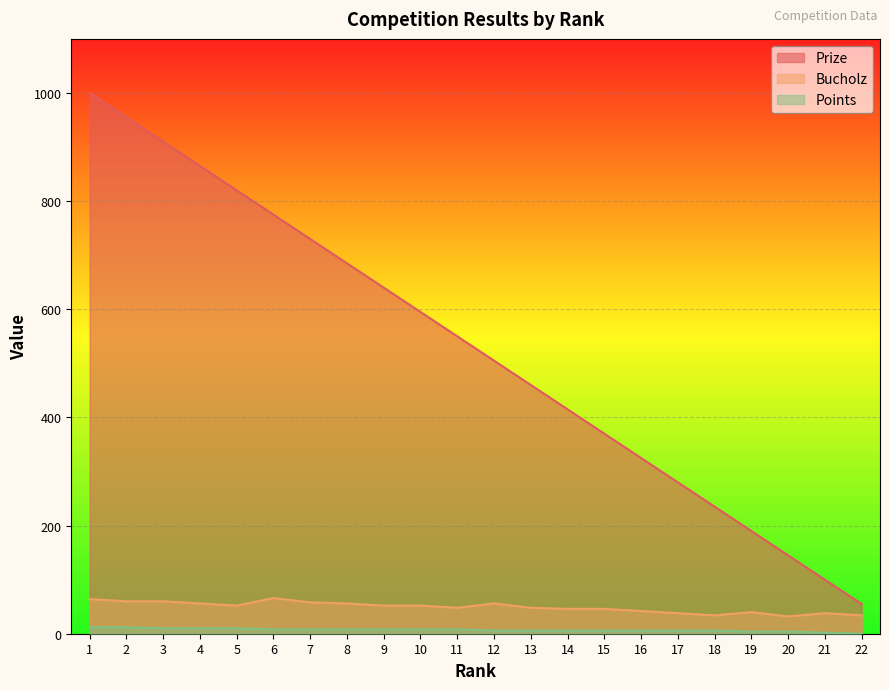

Rank the series at 20 from lowest to highest value.

Points, Bucholz, Prize